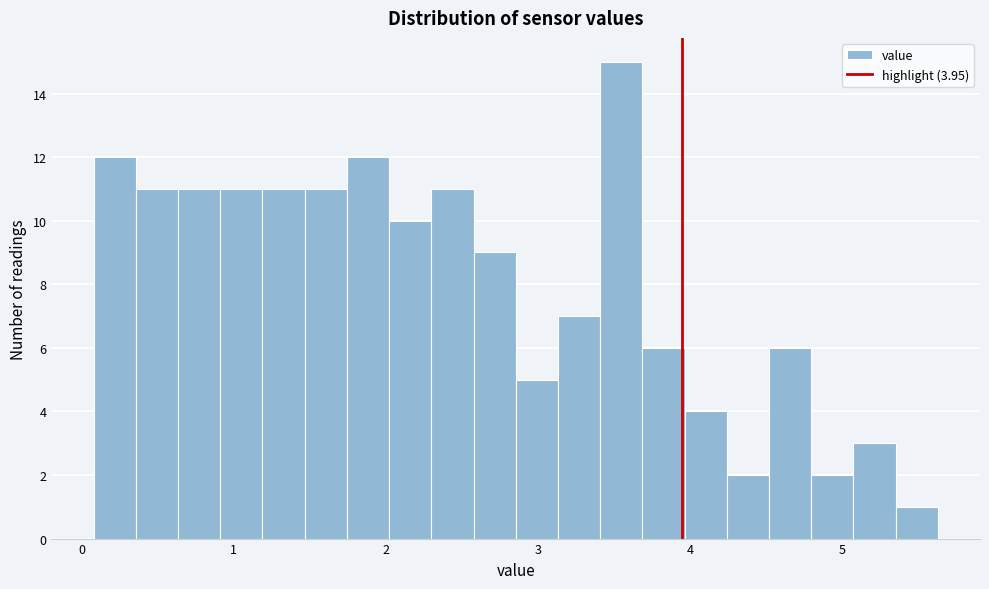

Read against the x-axis, roughly where is the centre of the tallest bar?

3.5